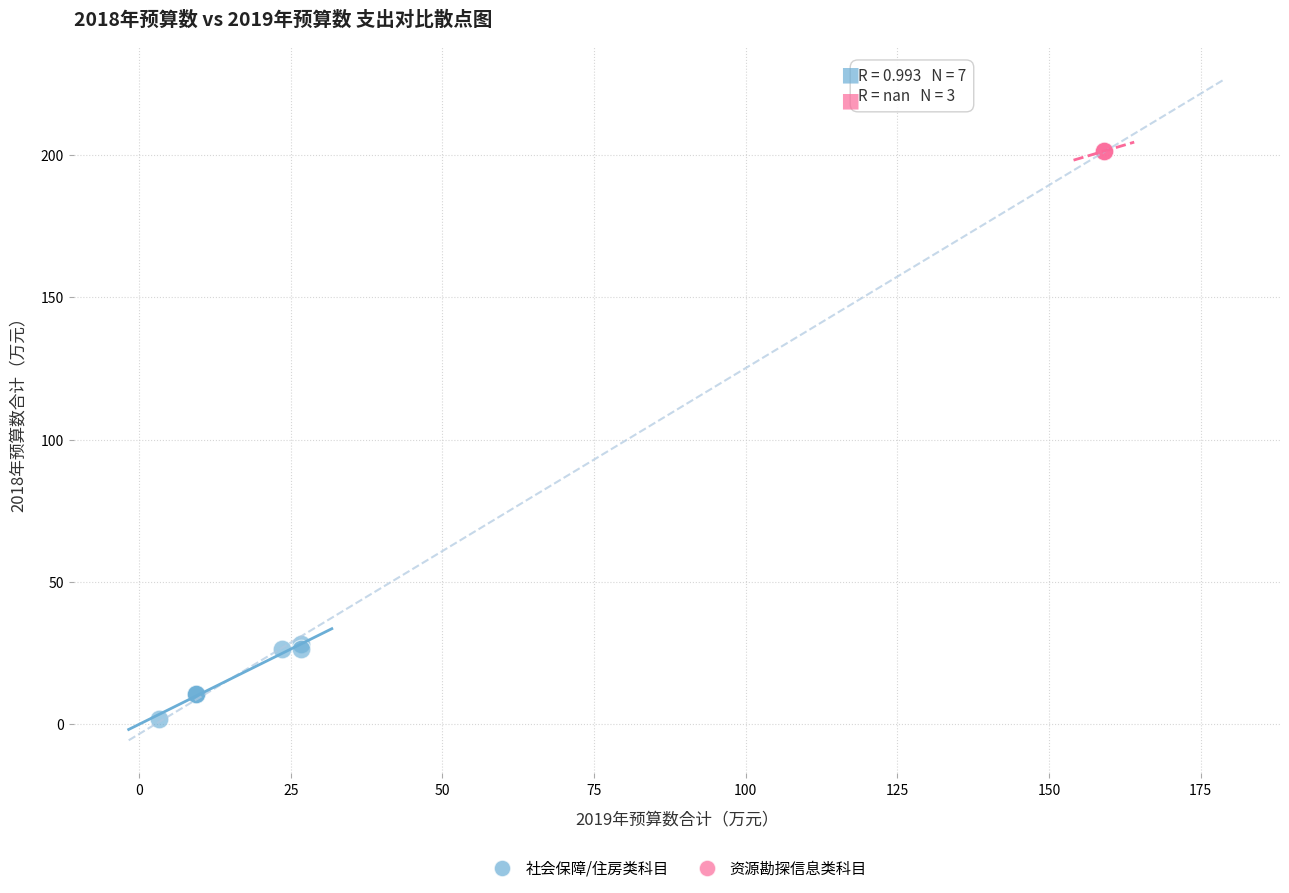

Which series reaches the minimum Y coordinate?

社会保障/住房类科目